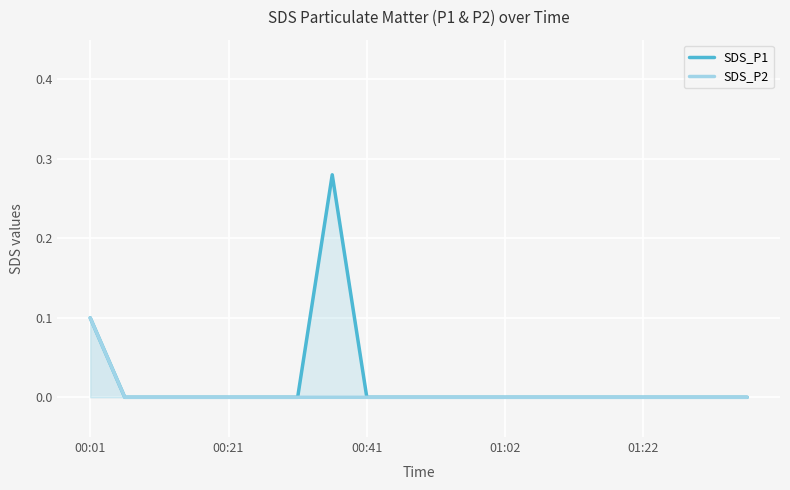

How many distinct data groups are displayed?

2